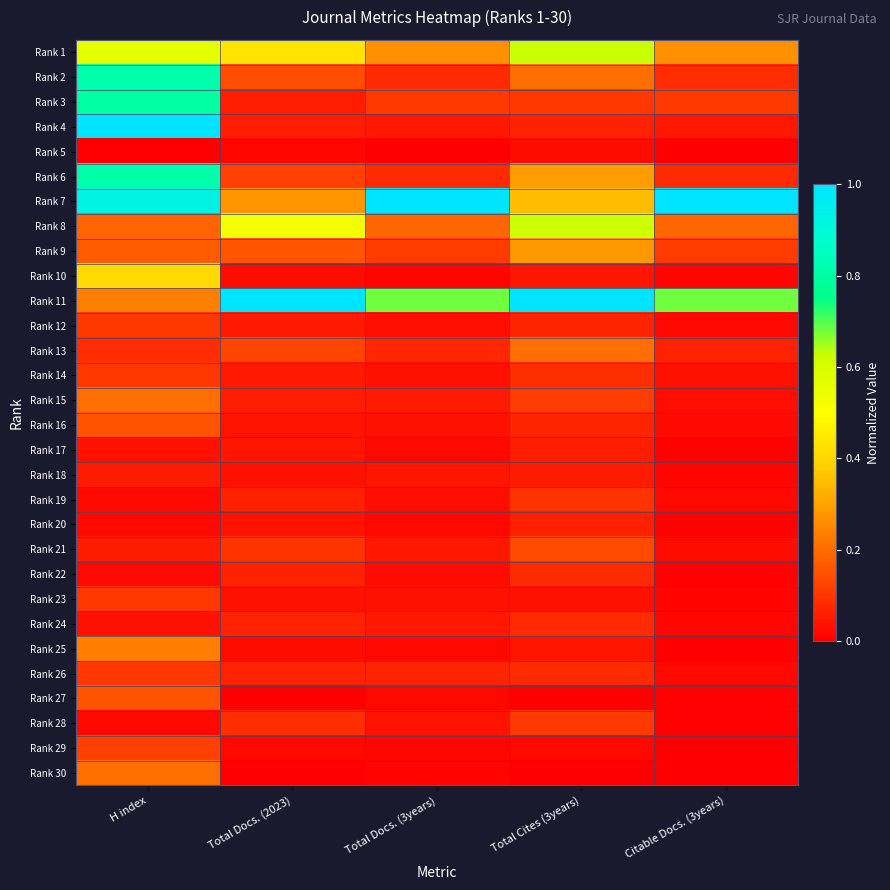

Reading left to right, what are all the values shown in this chart?

Rank 1: H index=0.6	Total Docs. (2023)=0.4	Total Docs. (3years)=0.3	Total Cites (3years)=0.6	Citable Docs. (3years)=0.3
Rank 2: H index=0.8	Total Docs. (2023)=0.1	Total Docs. (3years)=0.1	Total Cites (3years)=0.2	Citable Docs. (3years)=0.1
Rank 3: H index=0.8	Total Docs. (2023)=0.1	Total Docs. (3years)=0.1	Total Cites (3years)=0.1	Citable Docs. (3years)=0.1
Rank 4: H index=1.0	Total Docs. (2023)=0.1	Total Docs. (3years)=0.0	Total Cites (3years)=0.1	Citable Docs. (3years)=0.0
Rank 5: H index=0.0	Total Docs. (2023)=0.0	Total Docs. (3years)=0.0	Total Cites (3years)=0.0	Citable Docs. (3years)=0.0
Rank 6: H index=0.8	Total Docs. (2023)=0.1	Total Docs. (3years)=0.1	Total Cites (3years)=0.3	Citable Docs. (3years)=0.1
Rank 7: H index=0.9	Total Docs. (2023)=0.3	Total Docs. (3years)=1.0	Total Cites (3years)=0.3	Citable Docs. (3years)=1.0
Rank 8: H index=0.2	Total Docs. (2023)=0.5	Total Docs. (3years)=0.2	Total Cites (3years)=0.6	Citable Docs. (3years)=0.2
Rank 9: H index=0.2	Total Docs. (2023)=0.2	Total Docs. (3years)=0.1	Total Cites (3years)=0.3	Citable Docs. (3years)=0.1
Rank 10: H index=0.4	Total Docs. (2023)=0.0	Total Docs. (3years)=0.0	Total Cites (3years)=0.0	Citable Docs. (3years)=0.0
Rank 11: H index=0.2	Total Docs. (2023)=1.0	Total Docs. (3years)=0.7	Total Cites (3years)=1.0	Citable Docs. (3years)=0.7
Rank 12: H index=0.1	Total Docs. (2023)=0.0	Total Docs. (3years)=0.0	Total Cites (3years)=0.1	Citable Docs. (3years)=0.0
Rank 13: H index=0.1	Total Docs. (2023)=0.1	Total Docs. (3years)=0.1	Total Cites (3years)=0.2	Citable Docs. (3years)=0.1
Rank 14: H index=0.1	Total Docs. (2023)=0.0	Total Docs. (3years)=0.0	Total Cites (3years)=0.1	Citable Docs. (3years)=0.0
Rank 15: H index=0.2	Total Docs. (2023)=0.1	Total Docs. (3years)=0.1	Total Cites (3years)=0.1	Citable Docs. (3years)=0.0
Rank 16: H index=0.2	Total Docs. (2023)=0.0	Total Docs. (3years)=0.0	Total Cites (3years)=0.1	Citable Docs. (3years)=0.0
Rank 17: H index=0.0	Total Docs. (2023)=0.0	Total Docs. (3years)=0.0	Total Cites (3years)=0.1	Citable Docs. (3years)=0.0
Rank 18: H index=0.1	Total Docs. (2023)=0.0	Total Docs. (3years)=0.0	Total Cites (3years)=0.1	Citable Docs. (3years)=0.0
Rank 19: H index=0.0	Total Docs. (2023)=0.1	Total Docs. (3years)=0.0	Total Cites (3years)=0.1	Citable Docs. (3years)=0.0
Rank 20: H index=0.0	Total Docs. (2023)=0.0	Total Docs. (3years)=0.0	Total Cites (3years)=0.1	Citable Docs. (3years)=0.0
Rank 21: H index=0.1	Total Docs. (2023)=0.1	Total Docs. (3years)=0.0	Total Cites (3years)=0.1	Citable Docs. (3years)=0.0
Rank 22: H index=0.0	Total Docs. (2023)=0.1	Total Docs. (3years)=0.0	Total Cites (3years)=0.1	Citable Docs. (3years)=0.0
Rank 23: H index=0.1	Total Docs. (2023)=0.0	Total Docs. (3years)=0.0	Total Cites (3years)=0.0	Citable Docs. (3years)=0.0
Rank 24: H index=0.0	Total Docs. (2023)=0.1	Total Docs. (3years)=0.0	Total Cites (3years)=0.1	Citable Docs. (3years)=0.0
Rank 25: H index=0.2	Total Docs. (2023)=0.0	Total Docs. (3years)=0.0	Total Cites (3years)=0.0	Citable Docs. (3years)=0.0
Rank 26: H index=0.1	Total Docs. (2023)=0.1	Total Docs. (3years)=0.1	Total Cites (3years)=0.1	Citable Docs. (3years)=0.0
Rank 27: H index=0.2	Total Docs. (2023)=0.0	Total Docs. (3years)=0.0	Total Cites (3years)=0.0	Citable Docs. (3years)=0.0
Rank 28: H index=0.0	Total Docs. (2023)=0.1	Total Docs. (3years)=0.0	Total Cites (3years)=0.1	Citable Docs. (3years)=0.0
Rank 29: H index=0.1	Total Docs. (2023)=0.0	Total Docs. (3years)=0.0	Total Cites (3years)=0.0	Citable Docs. (3years)=0.0
Rank 30: H index=0.2	Total Docs. (2023)=0.0	Total Docs. (3years)=0.0	Total Cites (3years)=0.0	Citable Docs. (3years)=0.0